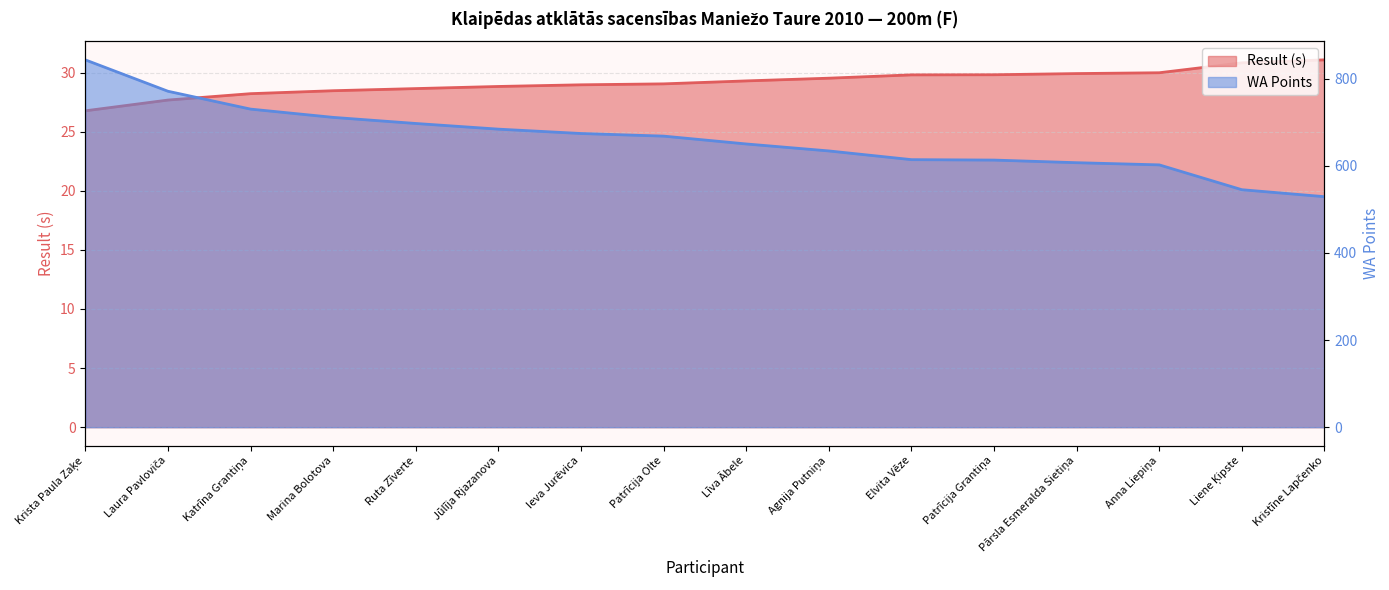

Is it true that Result equals 29.9 at Pārsla Esmeralda Sietiņa?

True